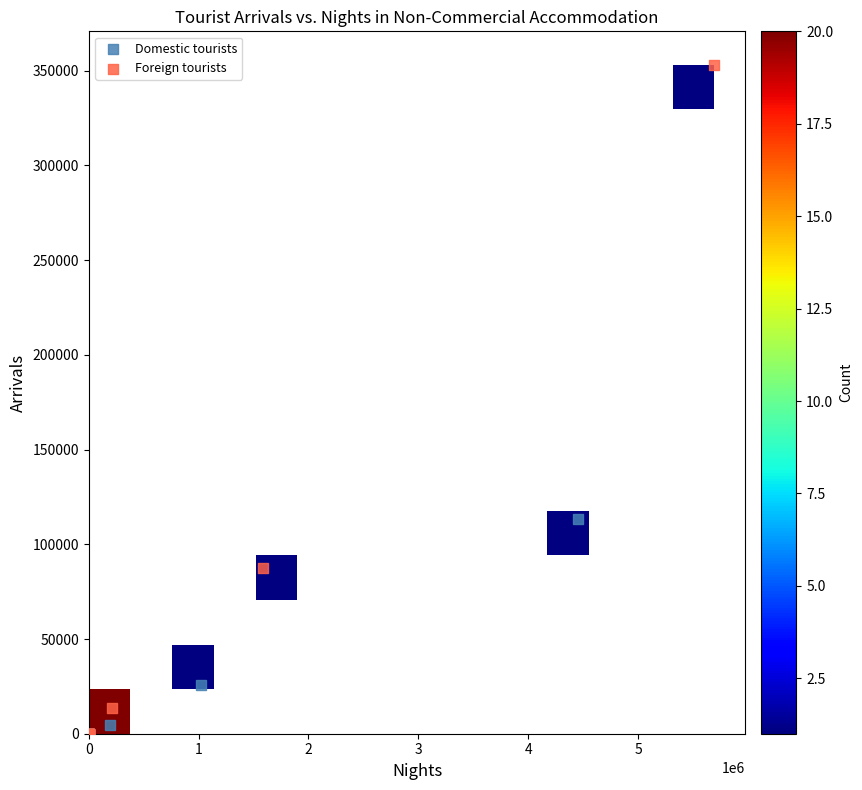

What are all the series names shown in the legend?

Domestic tourists, Foreign tourists